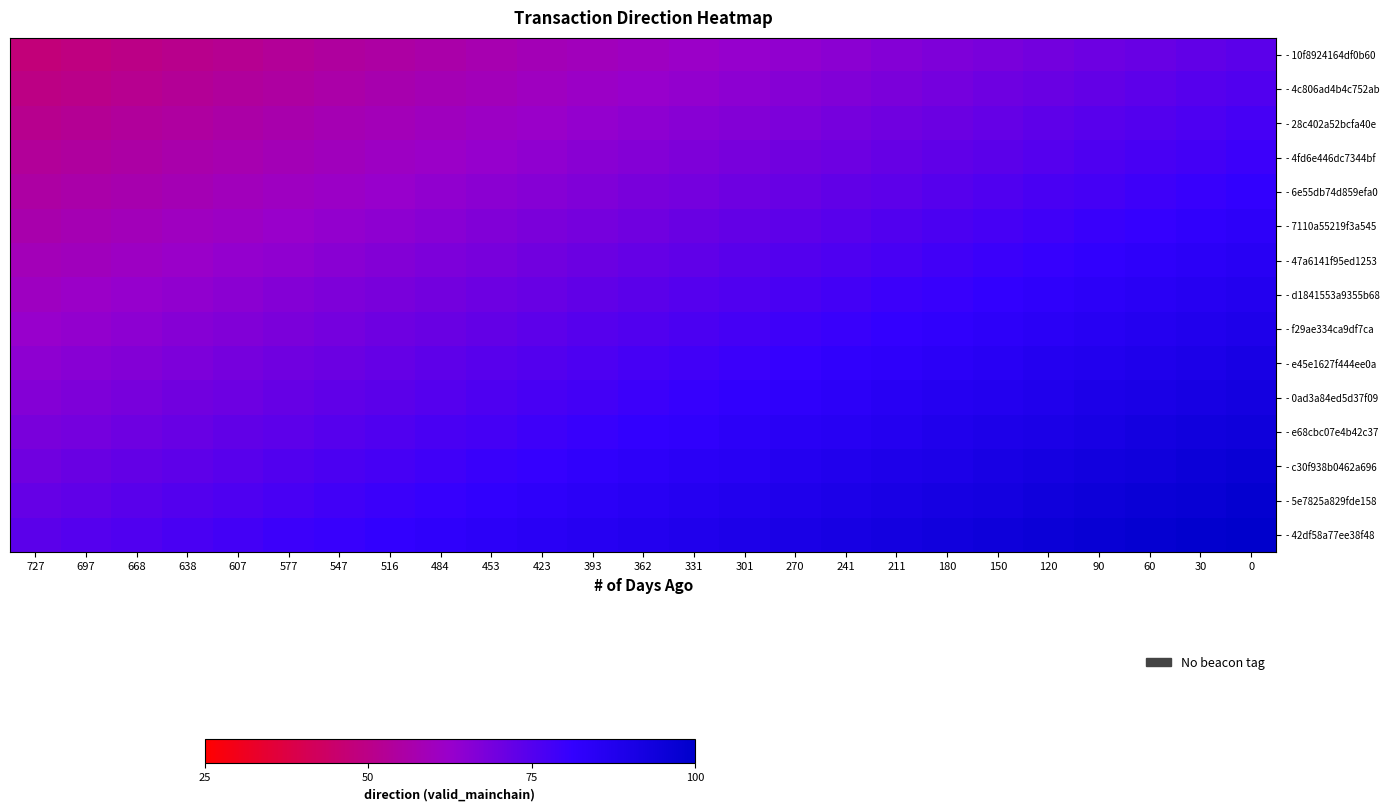

What is the total value across all series at 0?

1303.1